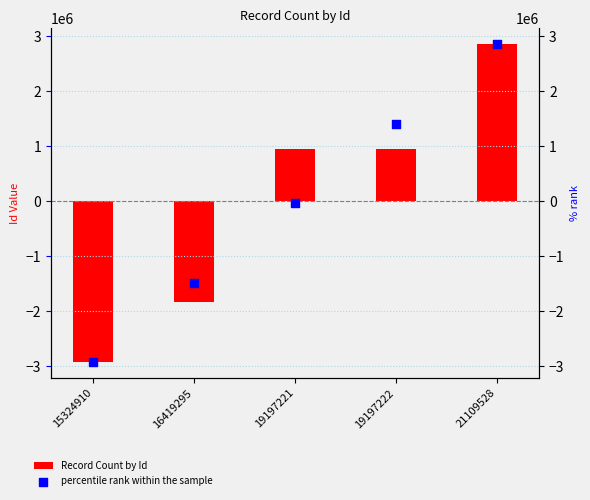

Which series contains the lowest Y value?

Record Count by Id